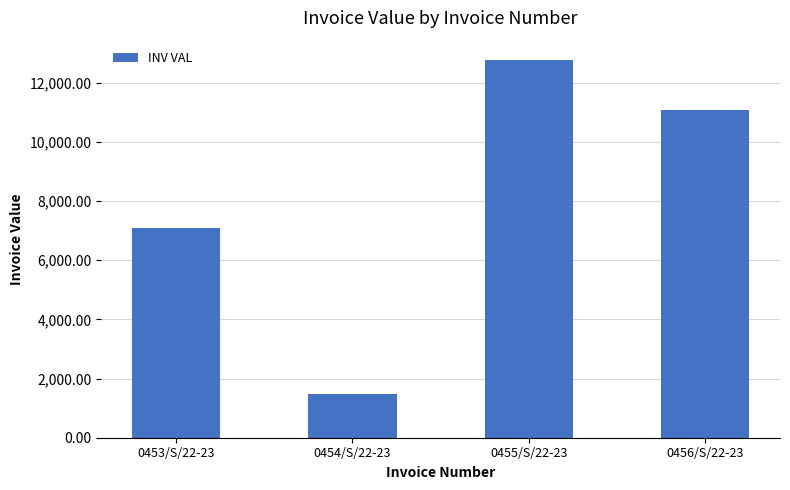

The value at 0453/S/22-23 is 7096.3. True or false?

True